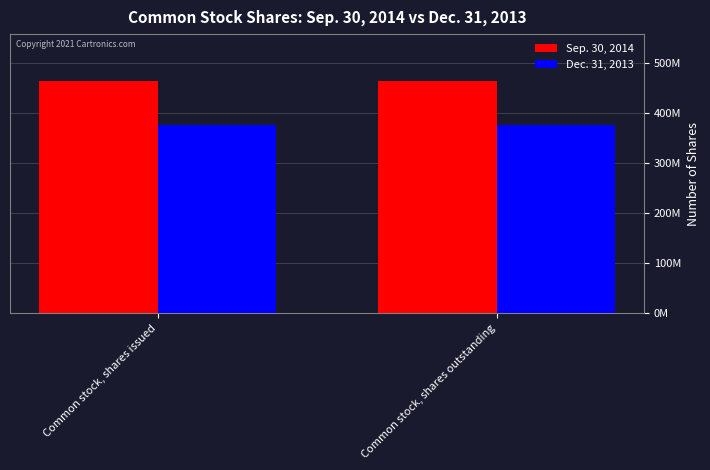

Are the bars horizontal?

No